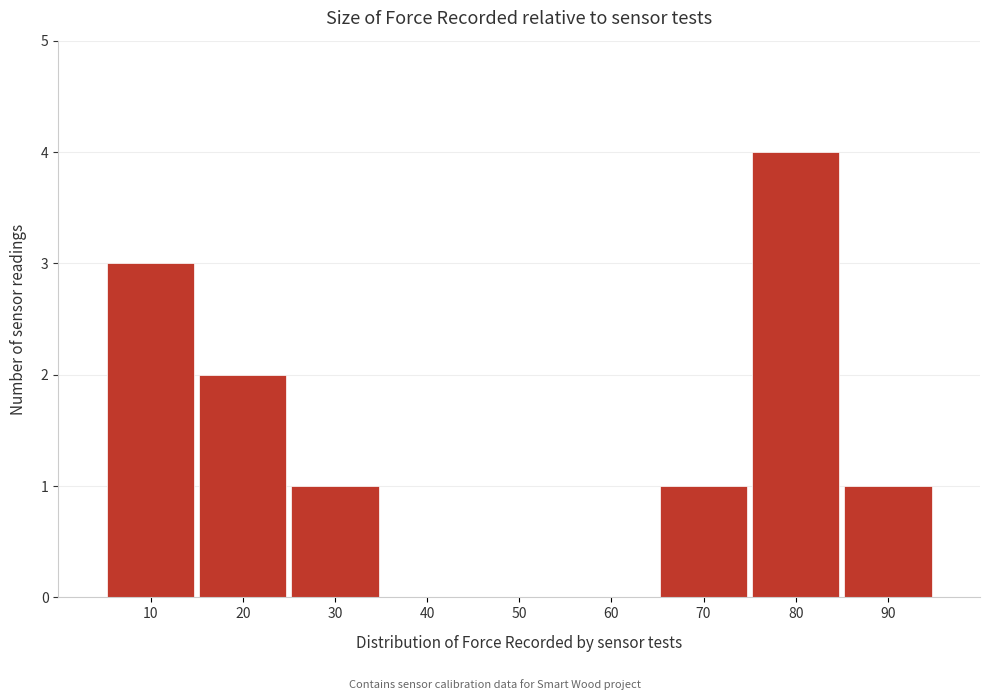

Reading left to right, list all the values displayed in this chart.

10=3	20=2	30=1	40=0	50=0	60=0	70=1	80=4	90=1